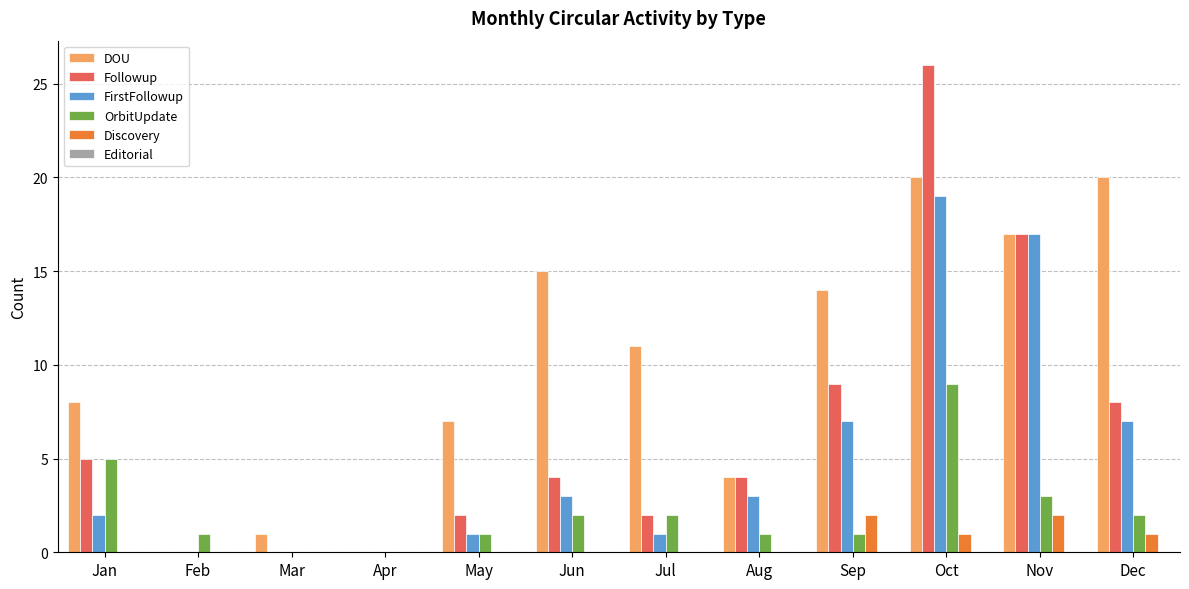

What is the spread (max minus min) of values at Jan?

8